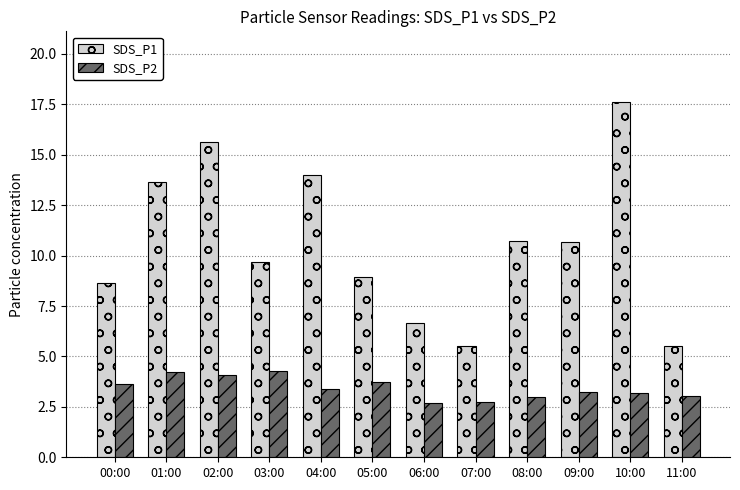

What value does the SDS_P2 series have at 10:00?

3.2